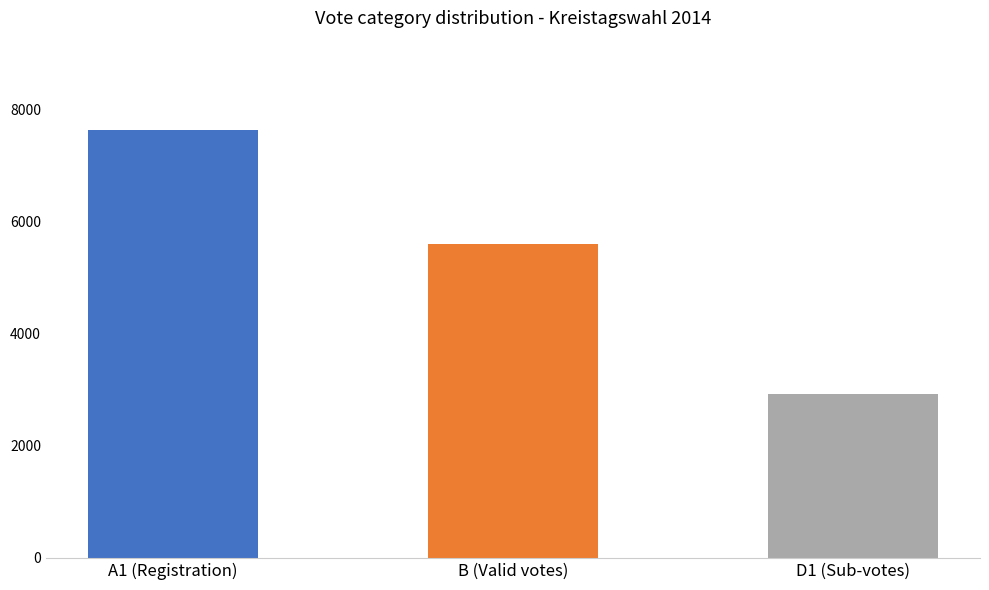

Count the number of categories in the chart.

3